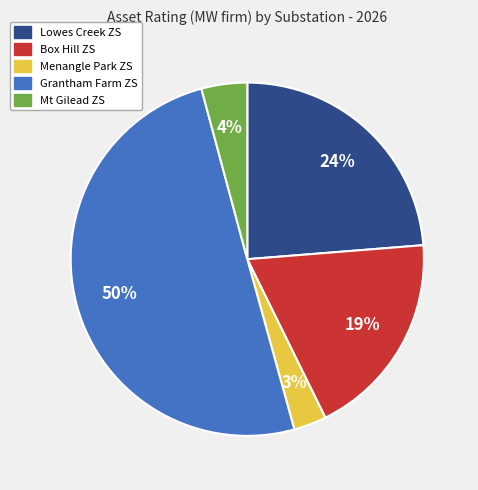

Which has a higher value, Lowes Creek ZS or Box Hill ZS?

Lowes Creek ZS